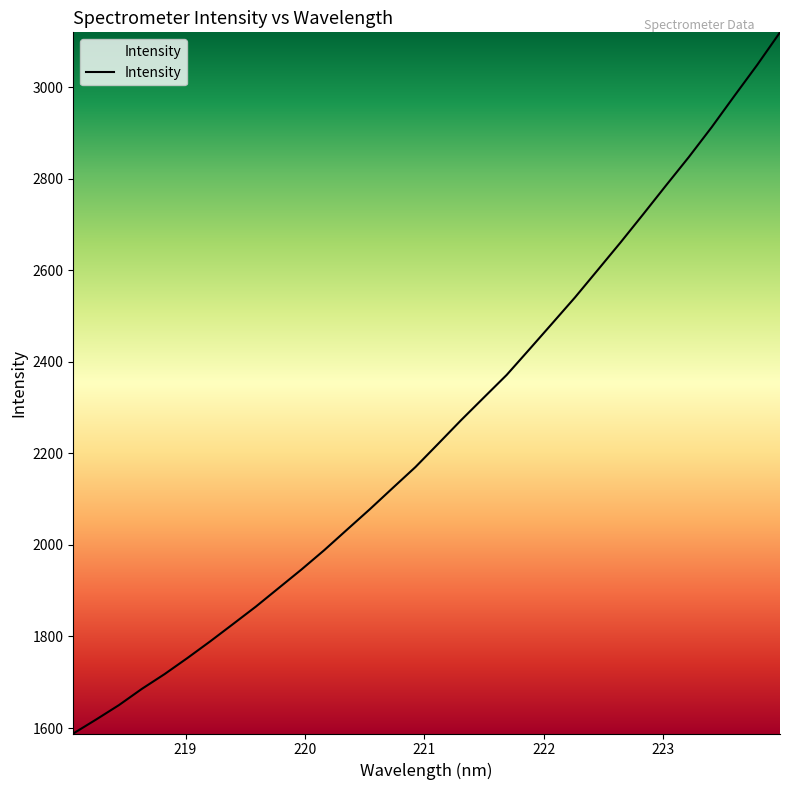

What is the minimum value shown in the chart?

1588.0